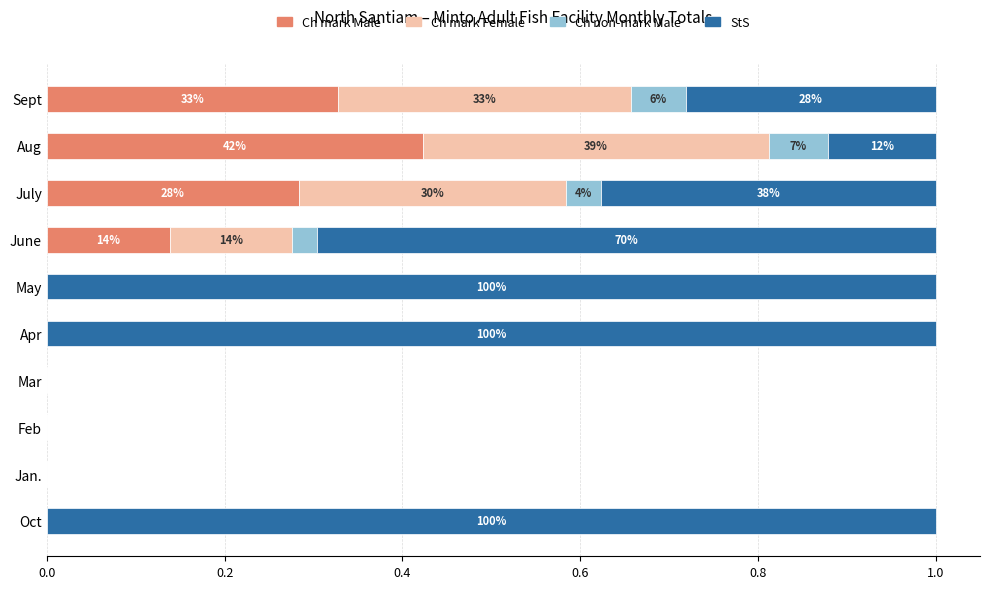

How many data points does each series have?

10